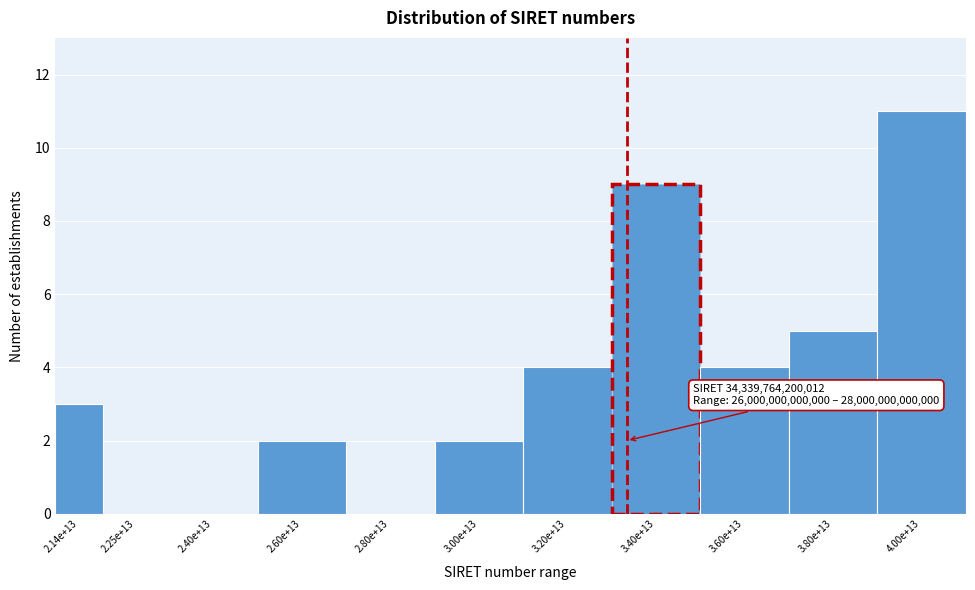

Reading left to right, list all the values displayed in this chart.

2.14e+13=3	2.25e+13=0	2.40e+13=0	2.60e+13=2	2.80e+13=0	3.00e+13=2	3.20e+13=4	3.40e+13=9	3.60e+13=4	3.80e+13=5	4.00e+13=11